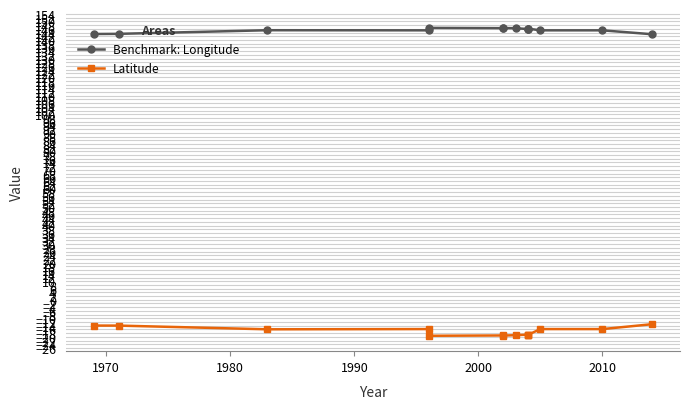

What is the maximum value shown in the chart?

146.6